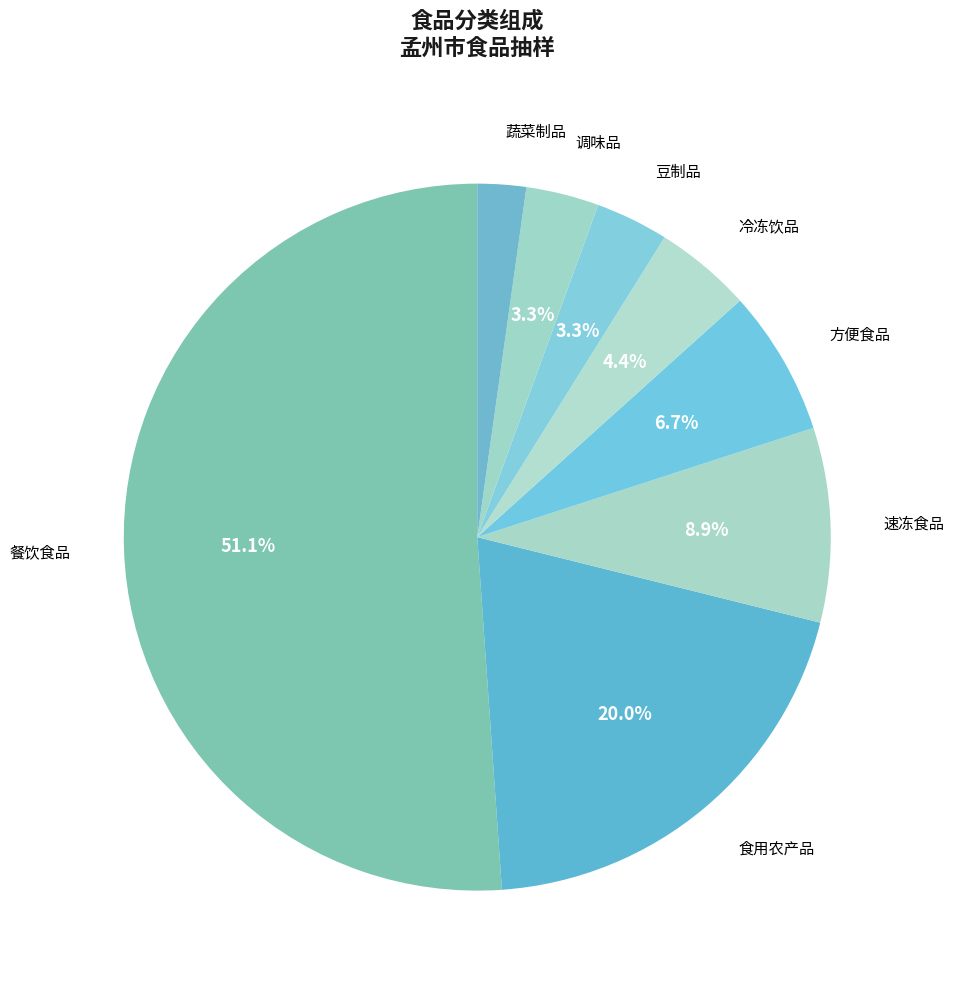

To the nearest percent, what percentage of the pie is 蔬菜制品?

2%